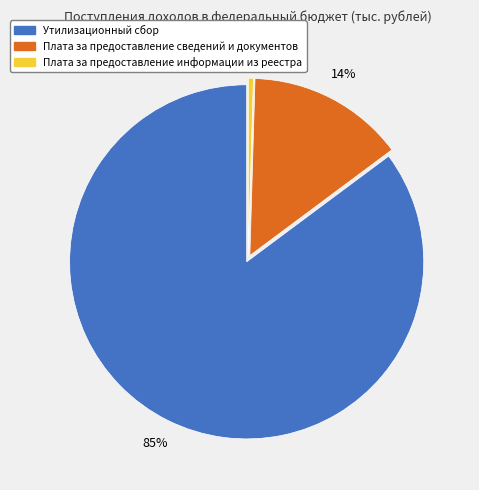

How many slices are in this pie chart?

3